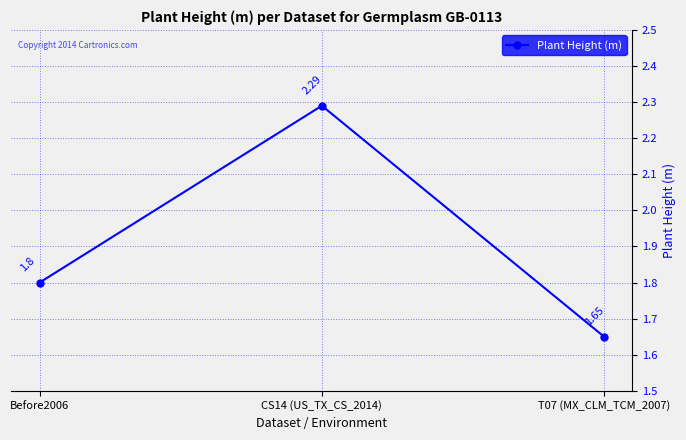

List the labels in order of value, largest first.

CS14 (US_TX_CS_2014), Before2006, T07 (MX_CLM_TCM_2007)